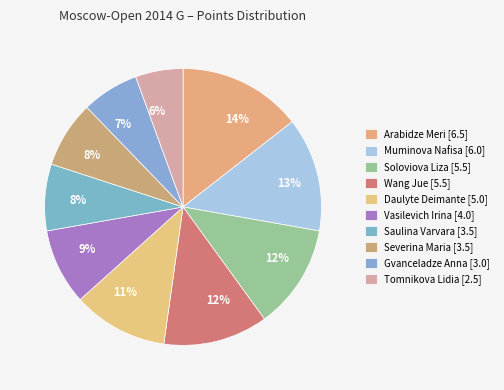

Count the number of slices in the pie.

10